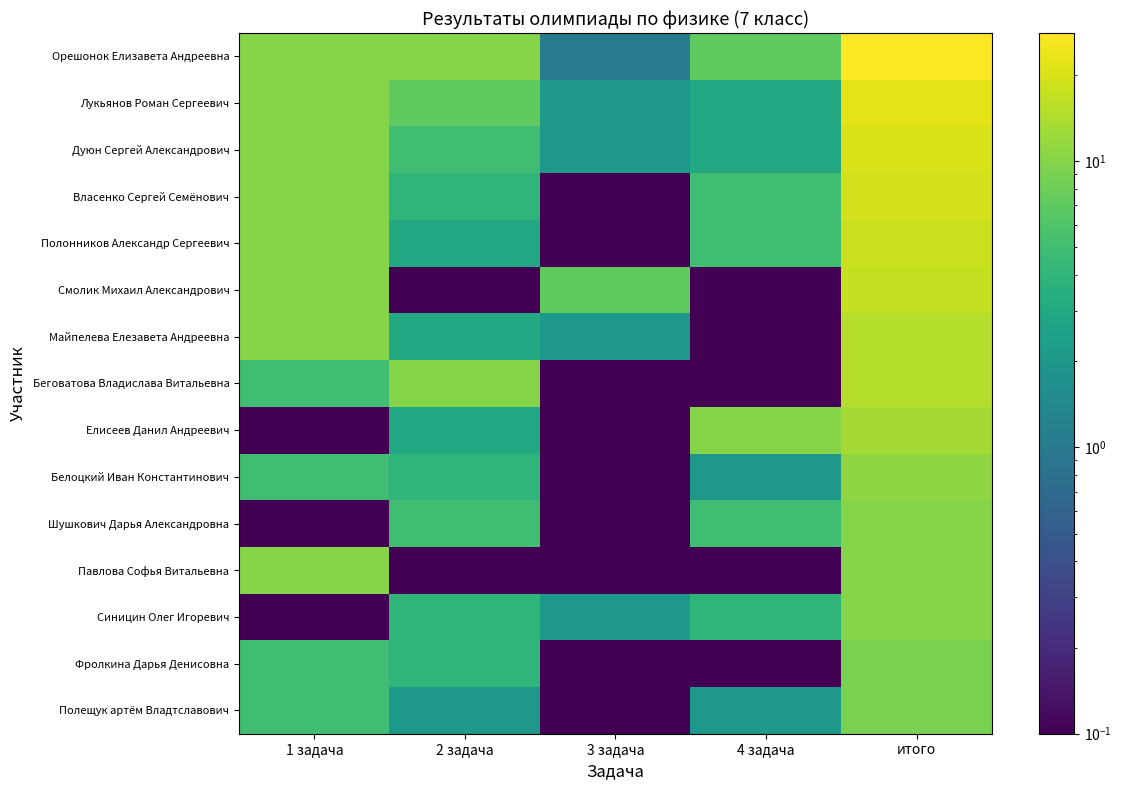

What is the difference between the highest and lowest values at 4 задача?

9.9